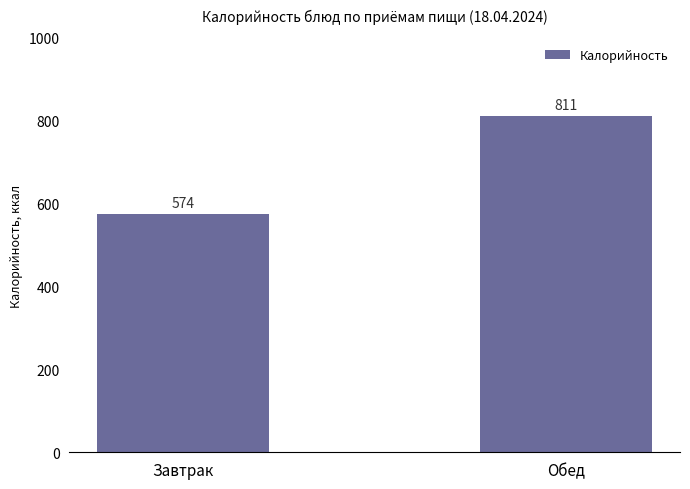

Rank the categories by value from lowest to highest.

Завтрак, Обед